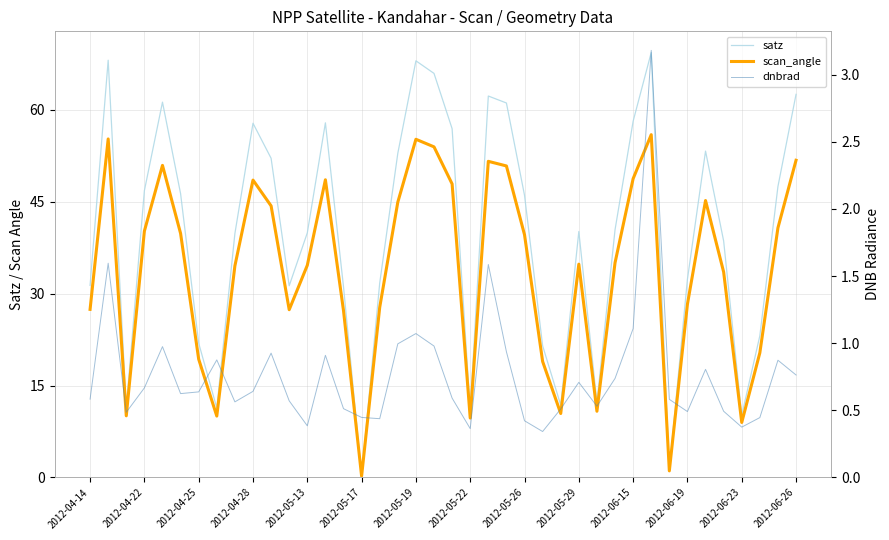

Rank the series by their average value, from lowest to highest.

dnbrad, scan_angle, satz